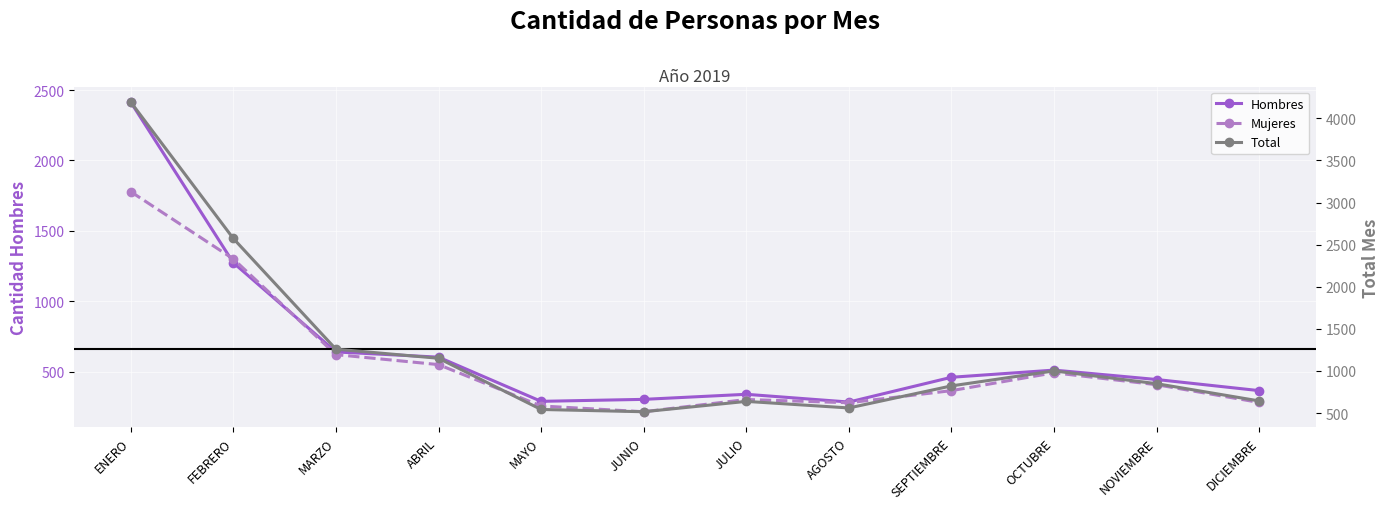

In Mujeres, how many points are lower than both neighbors (excluding endpoints)?

2